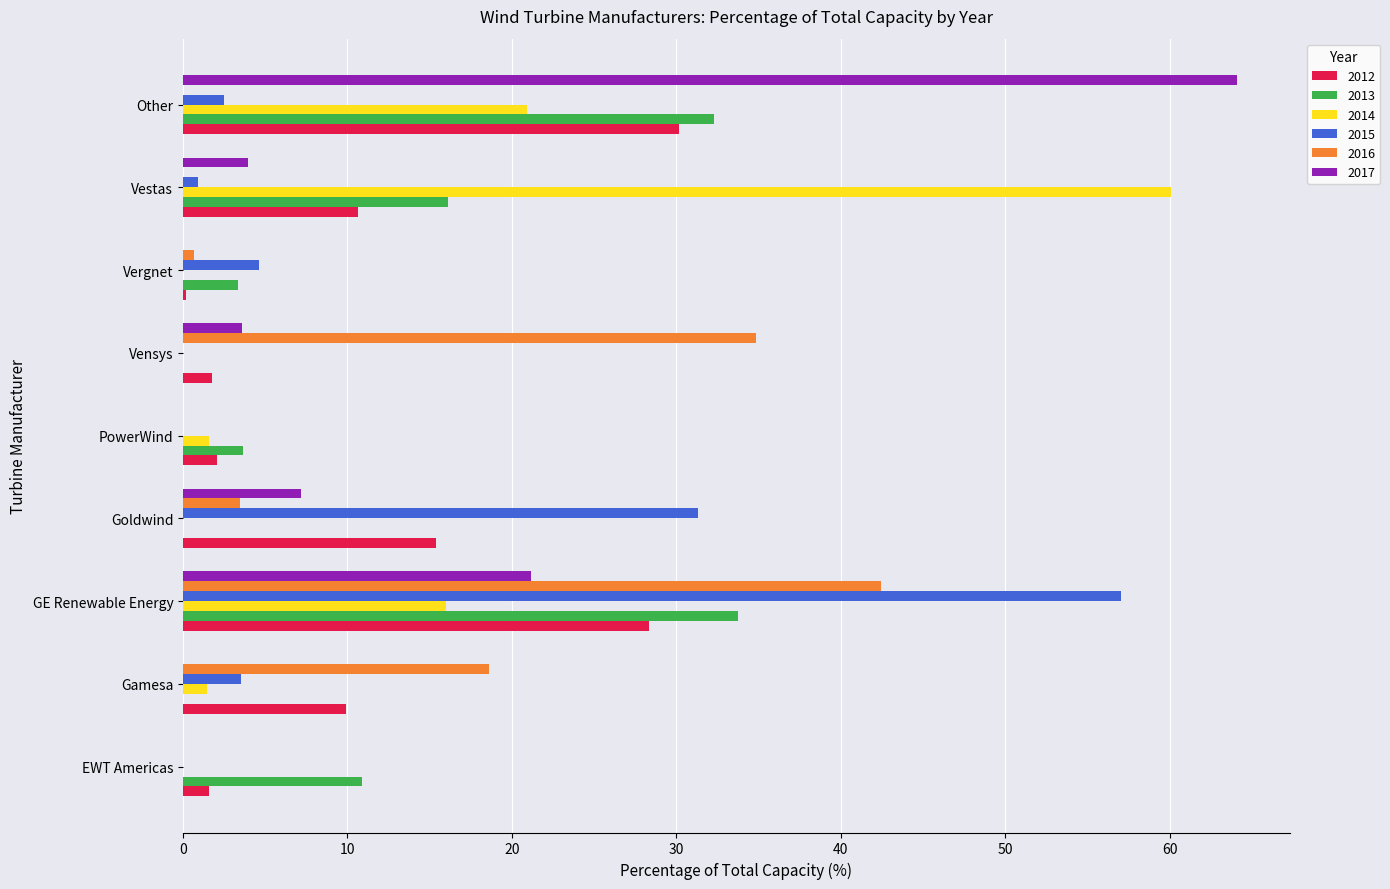

How many values in the 2017 series exceed 3?

5